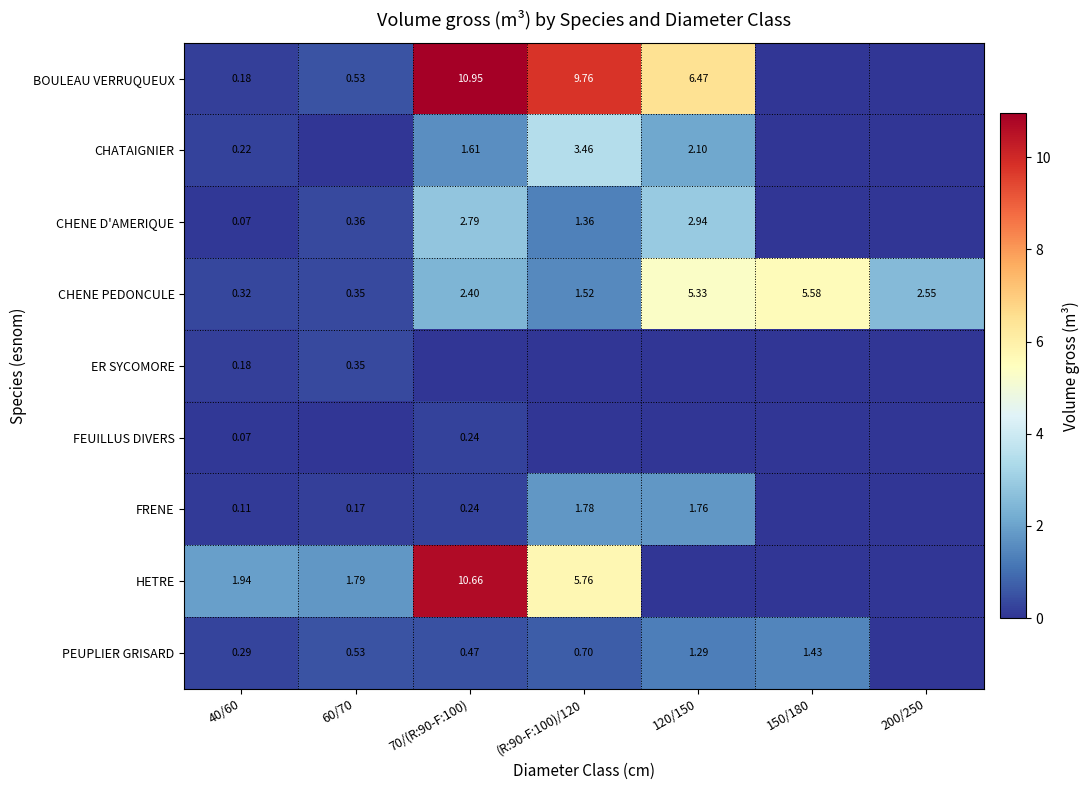

What is the maximum value shown in the chart?

10.9